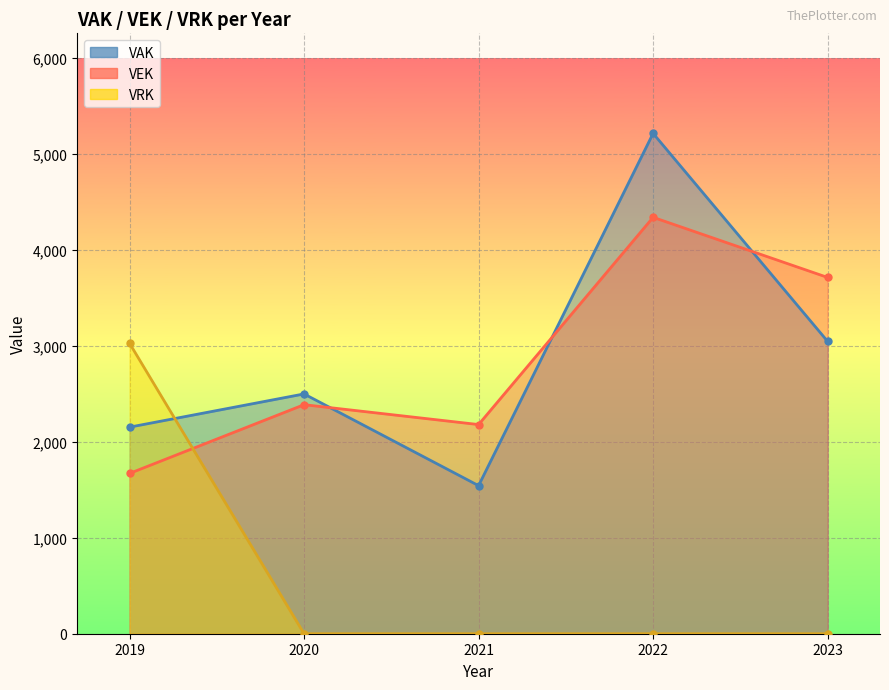

What is the difference between the maximum and second lowest values in the VEK series?

2158